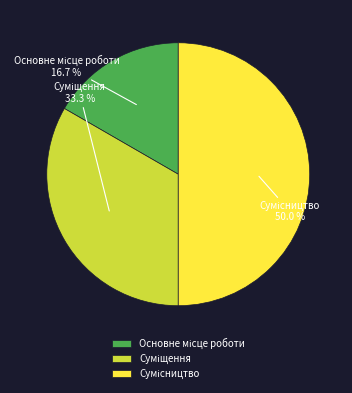

Is the sum of Сумісництво and Основне місце роботи greater than half?

Yes